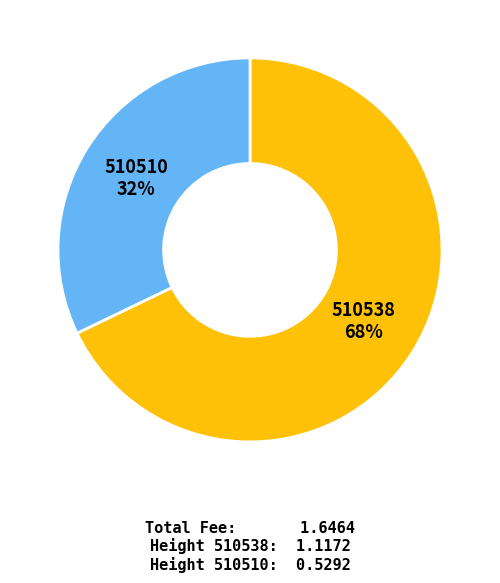

To the nearest percent, what is the average slice percentage?

50%